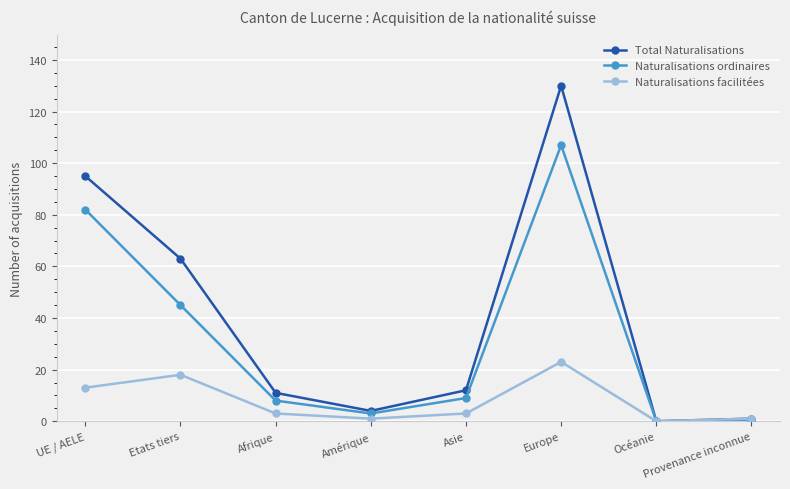

What are all the series names shown in the legend?

Total Naturalisations, Naturalisations ordinaires, Naturalisations facilitées